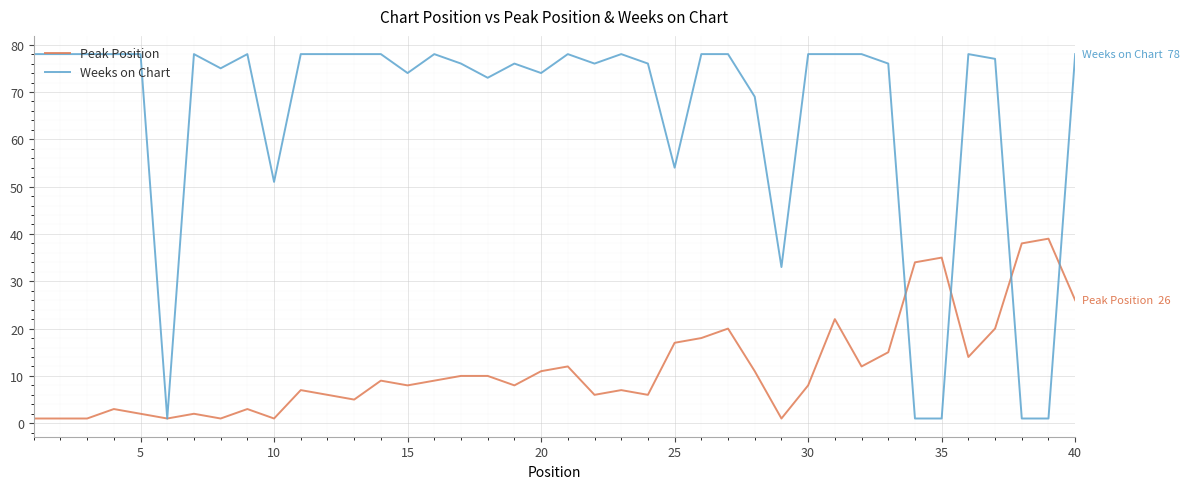

True or false: Peak Position and Weeks on Chart cross at least once.

True